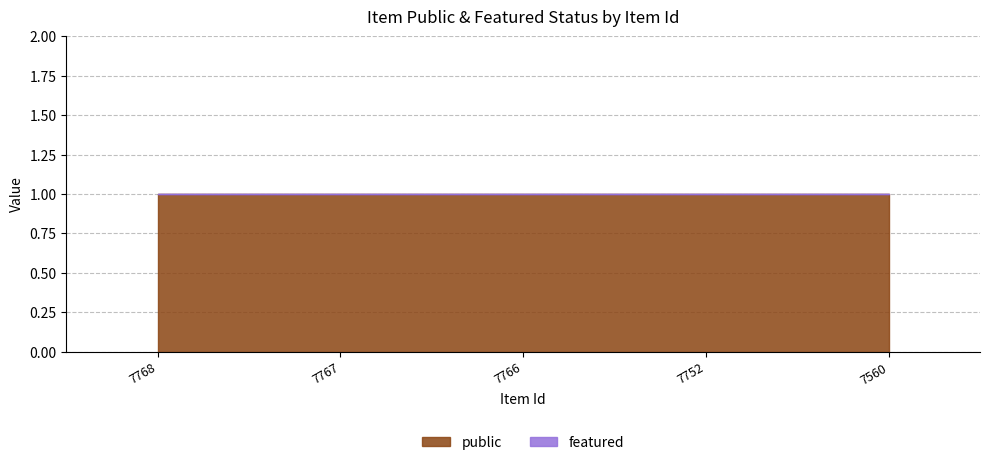

Rank the series at 7560 from highest to lowest value.

public, featured